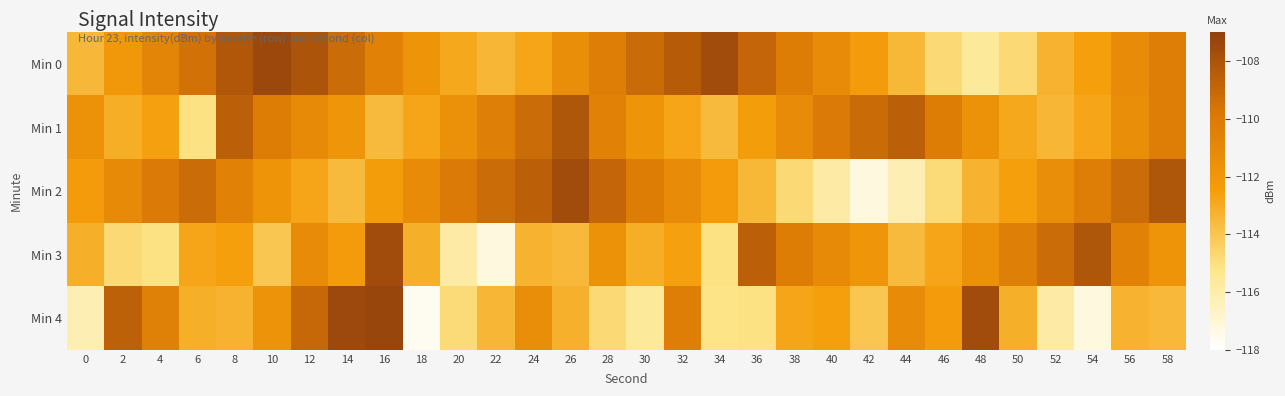

Reading left to right, list all the values displayed in this chart.

Min 0: 0=-113.5	2=-112.1	4=-110.8	6=-109.5	8=-108.2	10=-107.4	12=-108.0	14=-109.2	16=-110.5	18=-111.8	20=-112.9	22=-113.4	24=-112.8	26=-111.4	28=-110.3	30=-109.2	32=-108.4	34=-107.6	36=-108.9	38=-110.2	40=-111.2	42=-112.3	44=-113.5	46=-114.8	48=-115.6	50=-114.8	52=-113.3	54=-112.6	56=-111.2	58=-110.3
Min 1: 0=-111.7	2=-113.1	4=-112.6	6=-115.1	8=-108.6	10=-110.2	12=-111.1	14=-111.9	16=-113.6	18=-112.8	20=-111.5	22=-110.3	24=-109.2	26=-108.2	28=-110.5	30=-111.8	32=-112.8	34=-113.6	36=-112.4	38=-111.2	40=-110.0	42=-109.2	44=-108.6	46=-110.2	48=-111.7	50=-112.9	52=-113.4	54=-112.8	56=-111.4	58=-110.3
Min 2: 0=-112.3	2=-111.2	4=-110.0	6=-109.2	8=-110.5	10=-111.8	12=-112.8	14=-113.6	16=-112.4	18=-111.2	20=-110.0	22=-109.2	24=-108.6	26=-107.6	28=-108.9	30=-110.2	32=-111.2	34=-112.3	36=-113.5	38=-114.8	40=-115.9	42=-117.2	44=-116.2	46=-114.8	48=-113.3	50=-112.6	52=-111.4	54=-110.3	56=-109.2	58=-108.2
Min 3: 0=-113.2	2=-114.8	4=-115.1	6=-112.8	8=-112.6	10=-114.0	12=-111.2	14=-112.3	16=-107.6	18=-113.2	20=-115.9	22=-117.2	24=-113.3	26=-113.5	28=-111.7	30=-113.1	32=-112.6	34=-115.1	36=-108.6	38=-110.2	40=-111.1	42=-111.9	44=-113.6	46=-112.8	48=-111.5	50=-110.3	52=-109.2	54=-108.2	56=-110.5	58=-111.8
Min 4: 0=-116.2	2=-108.7	4=-110.5	6=-113.2	8=-113.3	10=-111.8	12=-109.0	14=-107.5	16=-107.3	18=-117.6	20=-114.8	22=-113.4	24=-111.4	26=-113.2	28=-114.8	30=-115.6	32=-110.3	34=-115.2	36=-115.1	38=-112.8	40=-112.6	42=-114.0	44=-111.2	46=-112.3	48=-107.6	50=-113.2	52=-115.9	54=-117.2	56=-113.3	58=-113.5